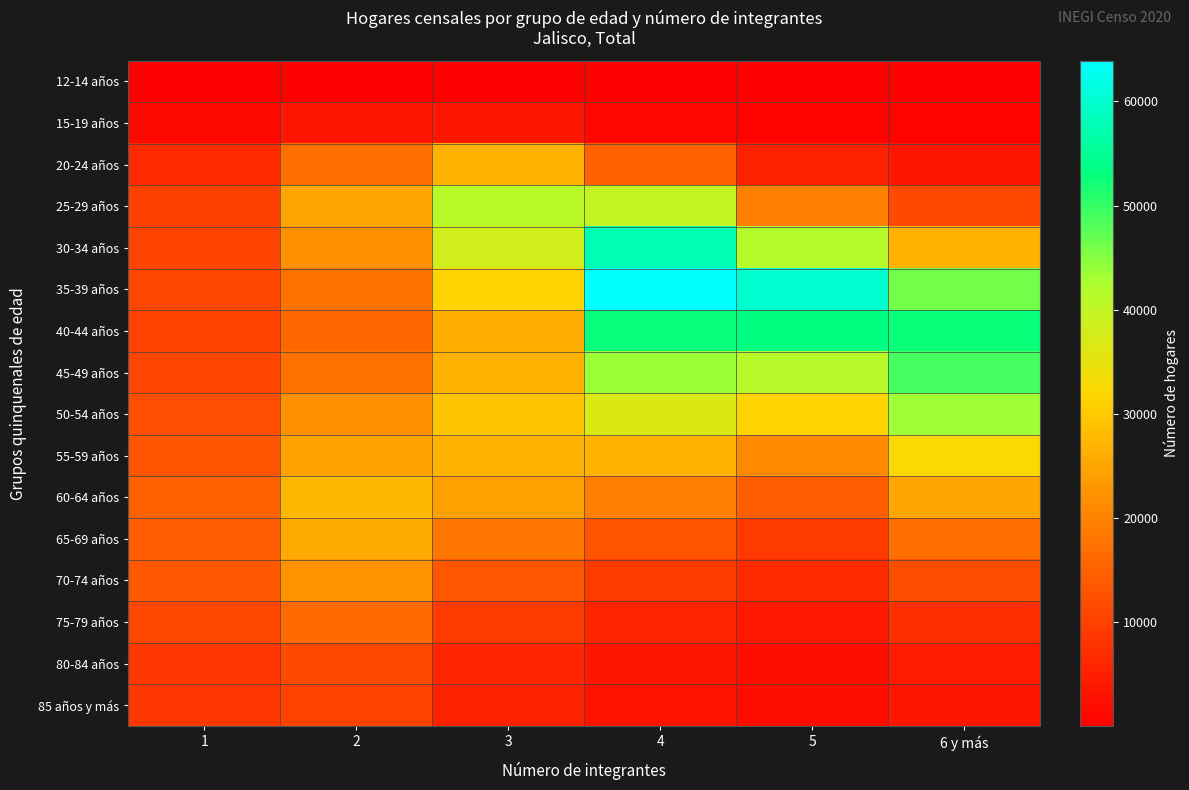

What is the total value across all series at 1?

157501